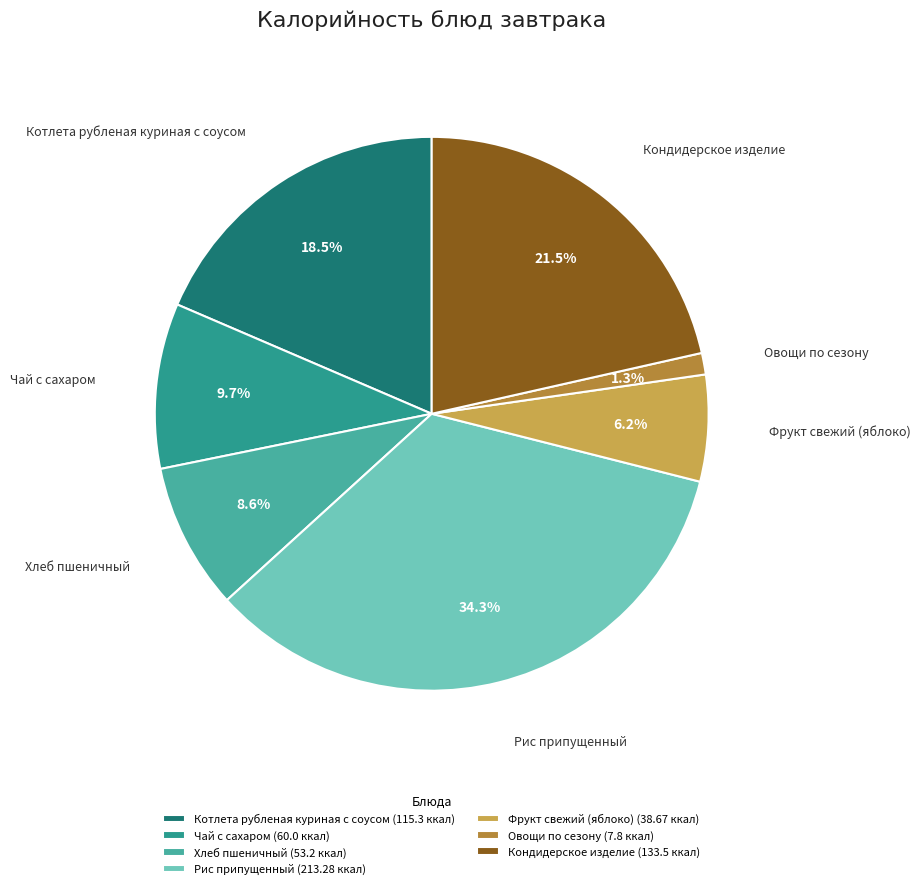

Does Овощи по сезону represent more than half of the total?

No